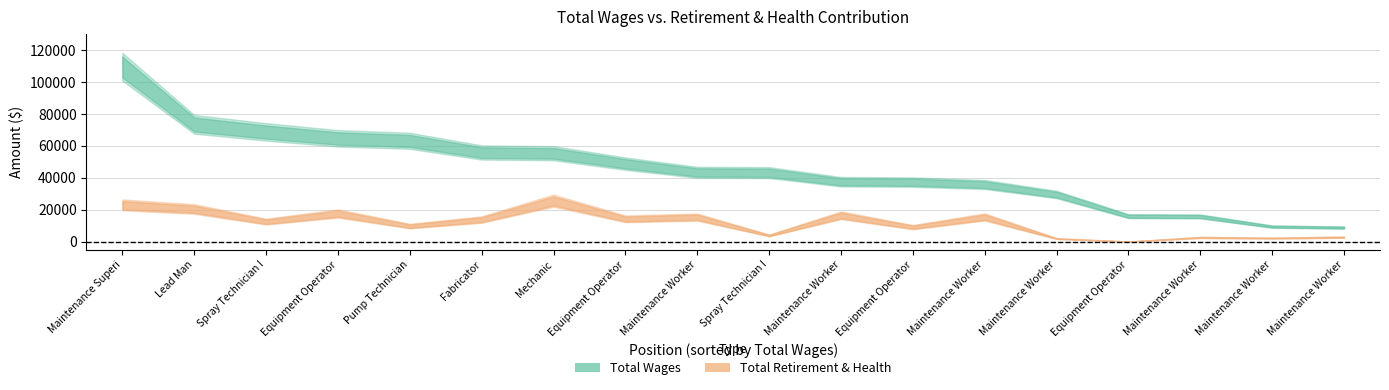

True or false: total_retirement has more than 1 points higher than both neighbors.

True